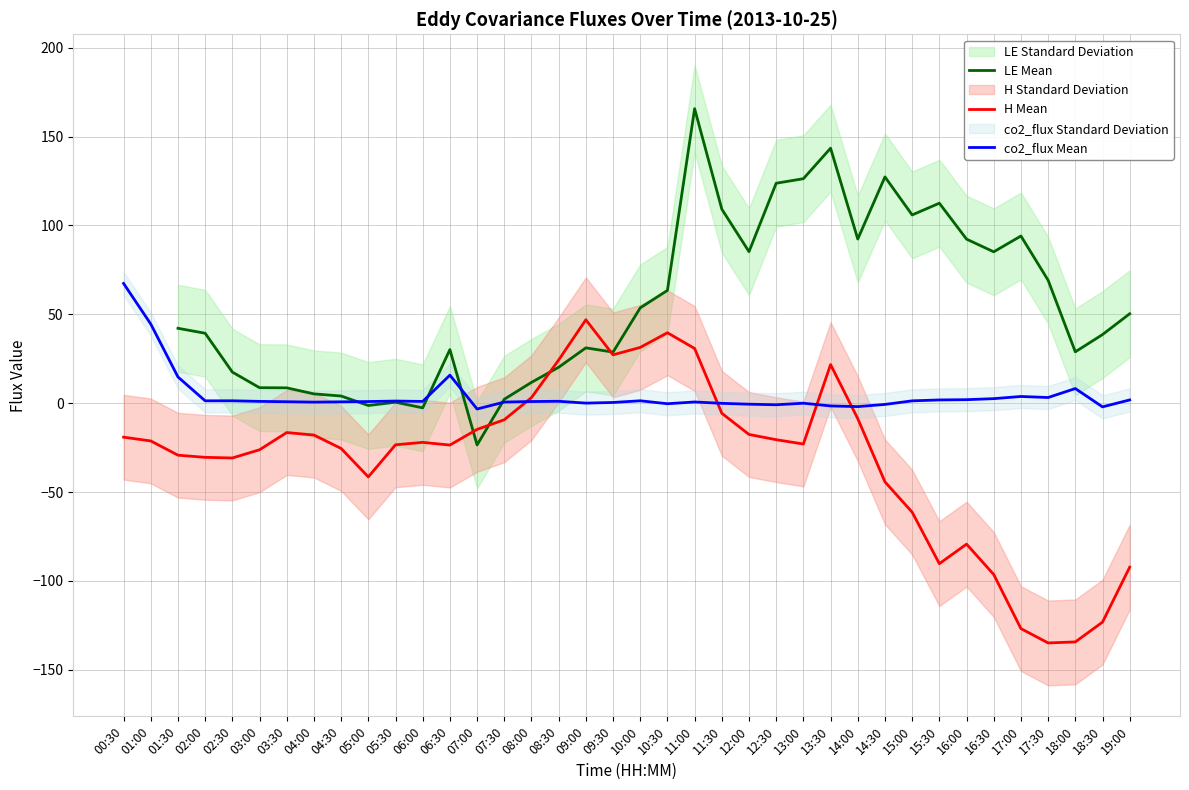

Between which two adjacent categories do H Mean and co2_flux Mean first intersect?

07:30 and 08:00